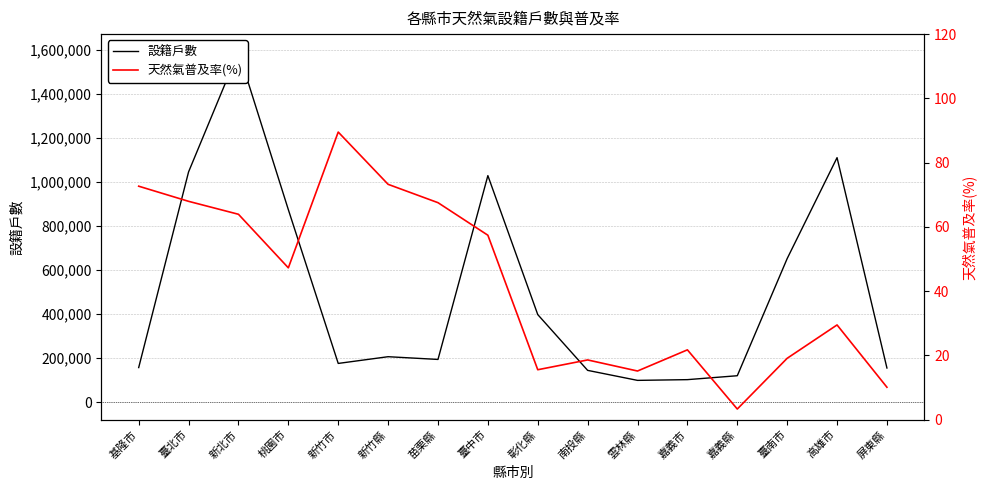

What is the sum of all 設籍戶數 values?

8057587.0